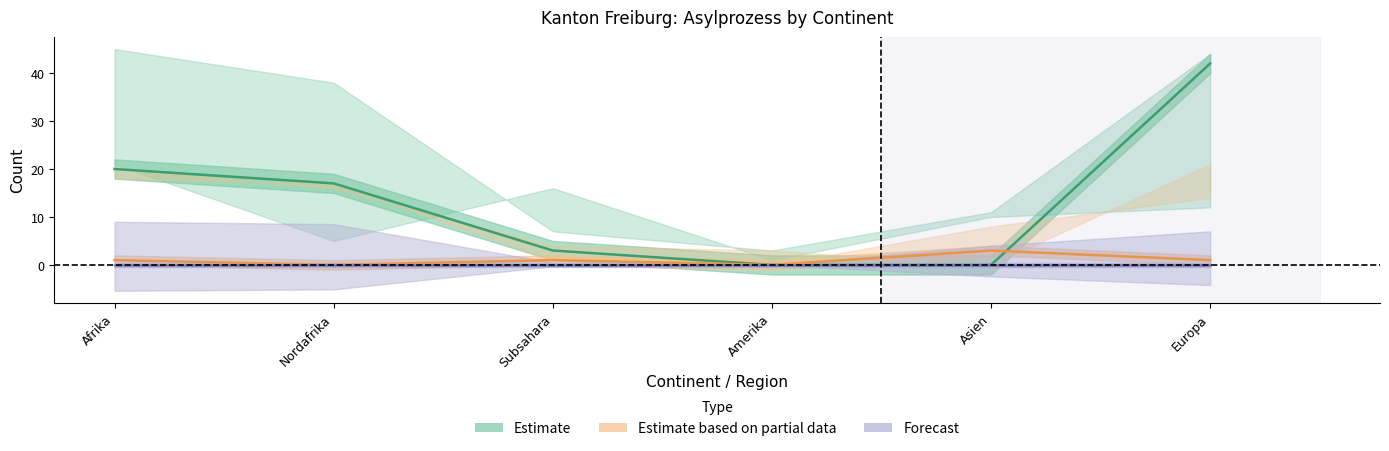

Reading left to right, extract all data points from this chart.

Estimate: 20	17	3	0	0	42
Estimate based on partial data: 1	0	1	0	3	1
Forecast: 0	0	0	0	0	0